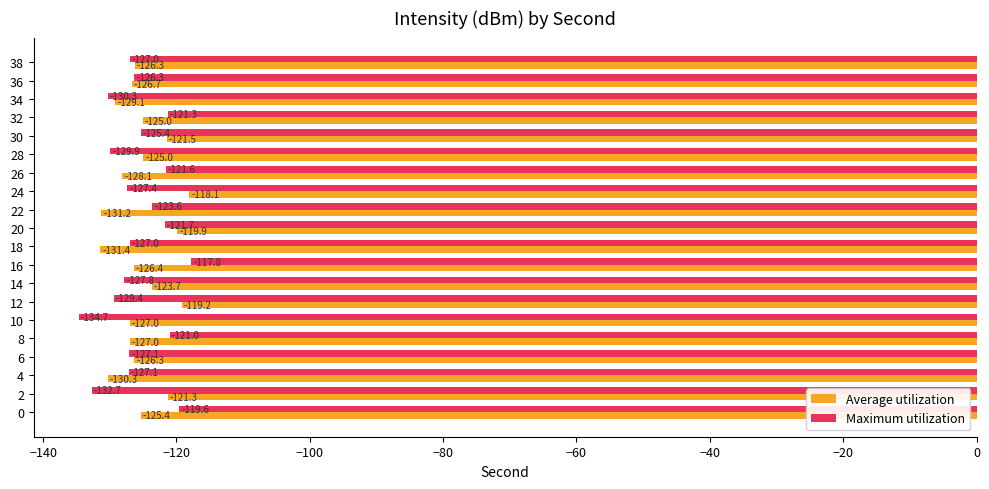

Read the Average utilization value at 20.

-119.9